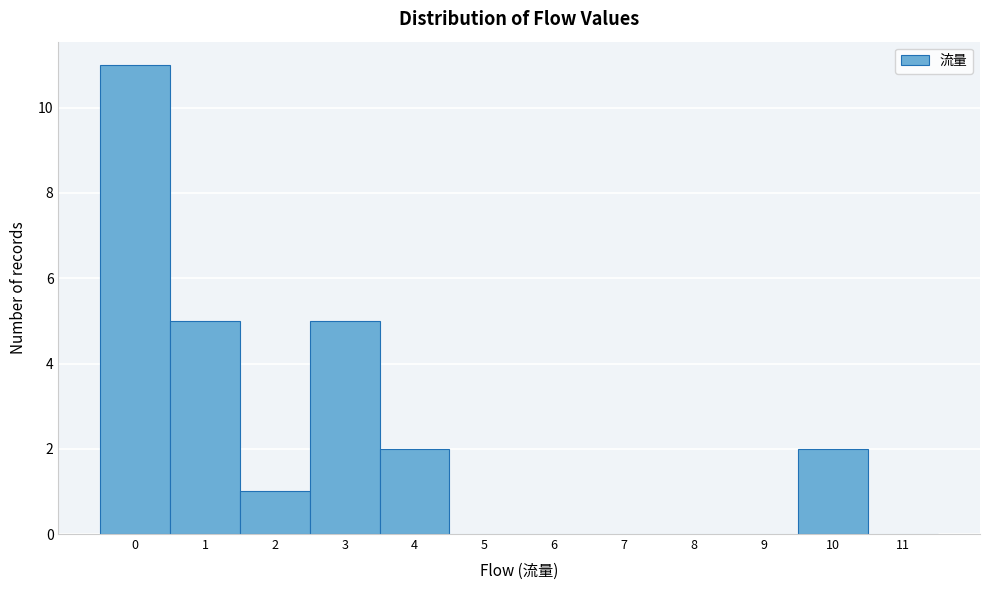

Reading left to right, list all the values displayed in this chart.

0=11	1=5	2=1	3=5	4=2	5=0	6=0	7=0	8=0	9=0	10=2	11=0